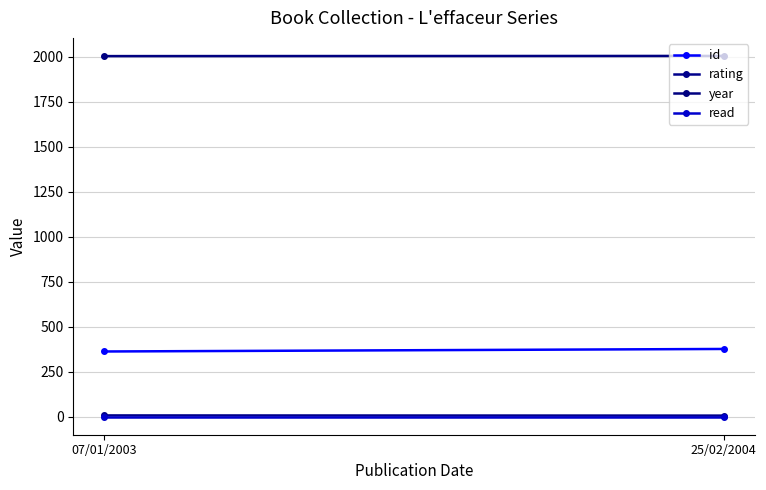

Which category has the highest value in the id series?

25/02/2004